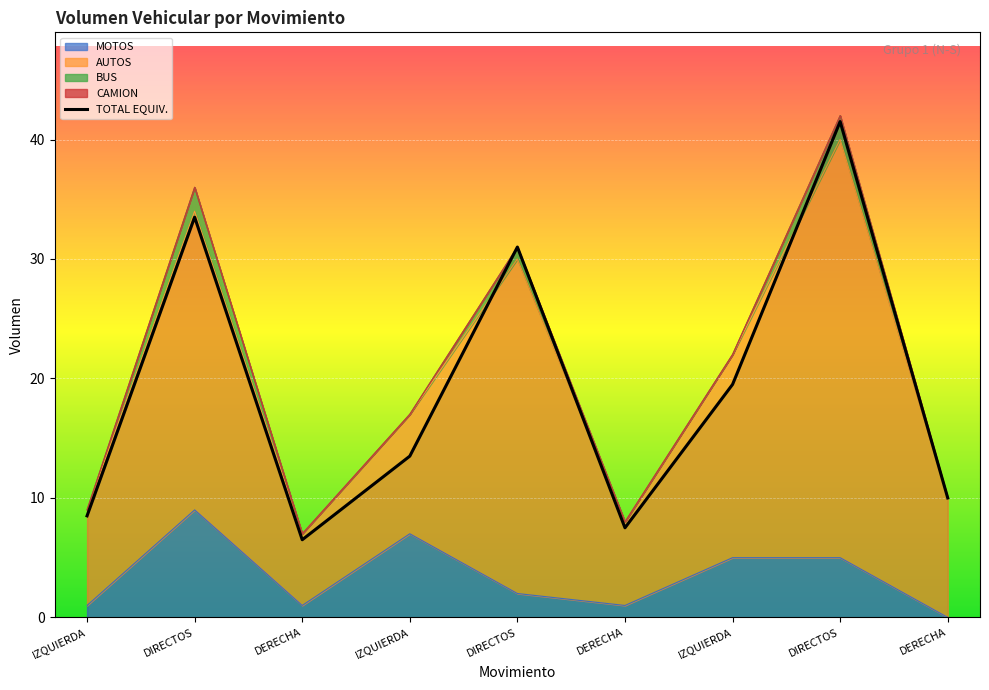

What is the value of the MOTOS point at the 2nd from the left?

9.0